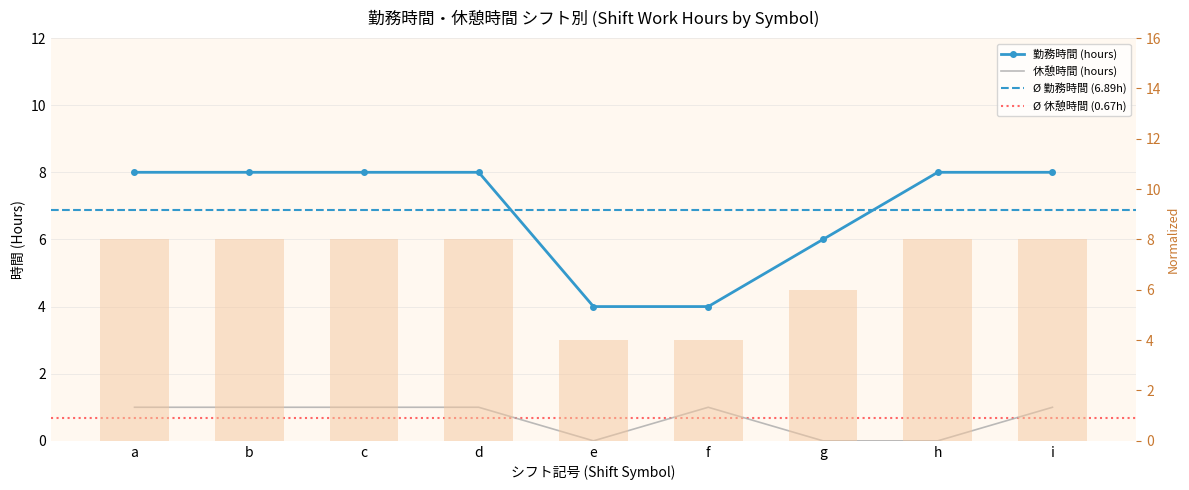

True or false: 休憩時間 (hours) has a value of 0.0 at g.

True